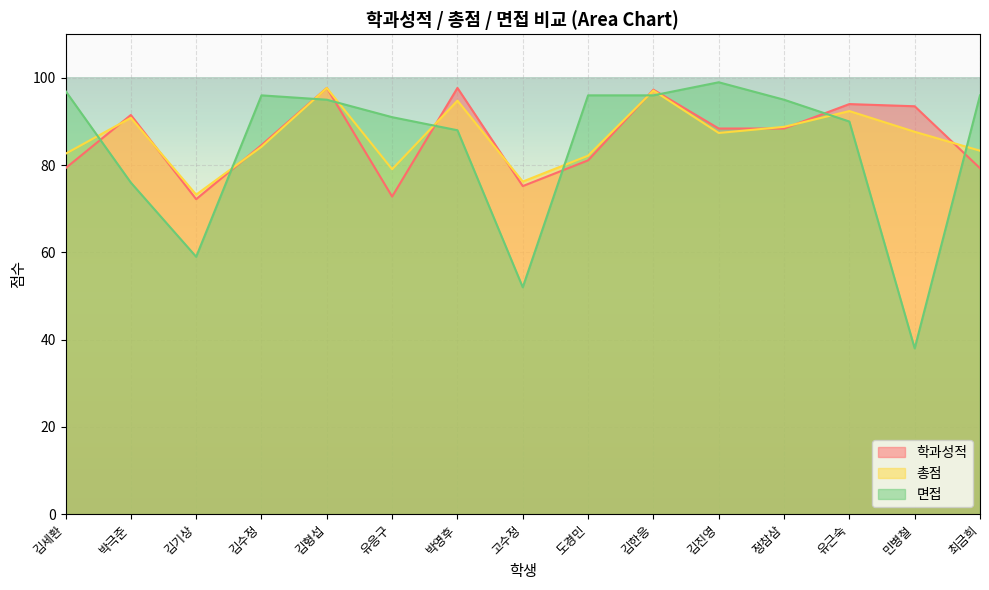

The 총점 series shows 83.3 at 최금희. True or false?

True